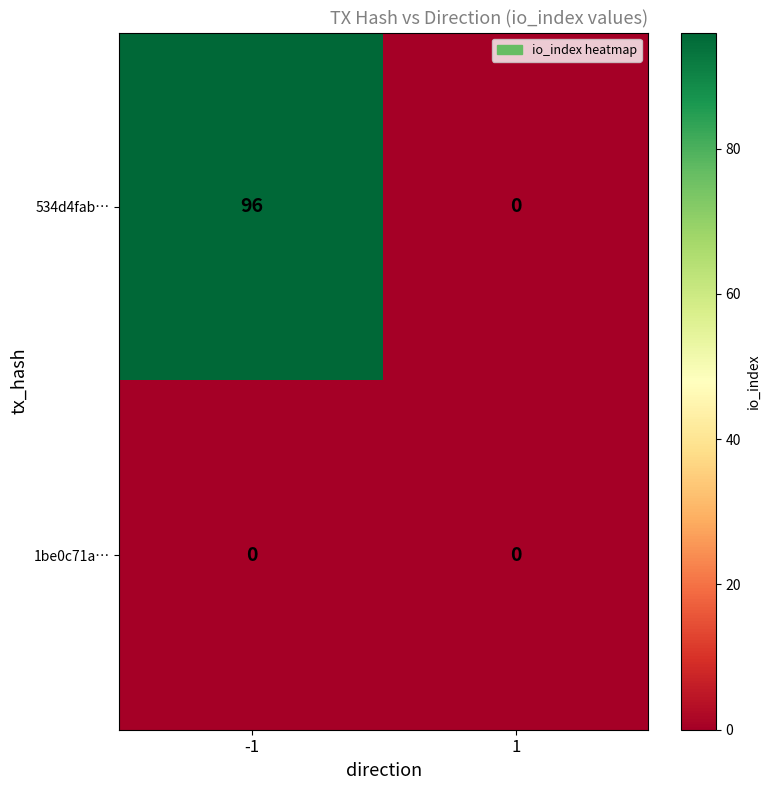

What is the sum of all 534d4fab… values?

96